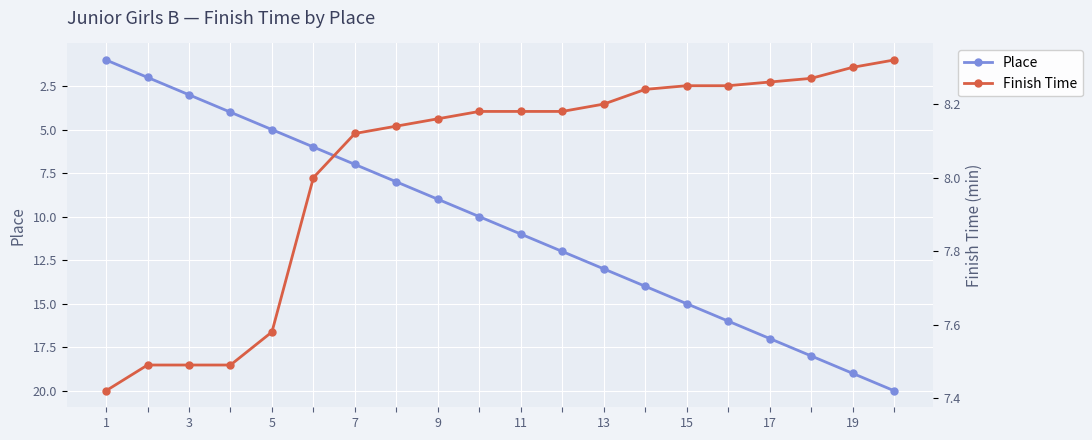

Which series has the largest total across all categories?

Place